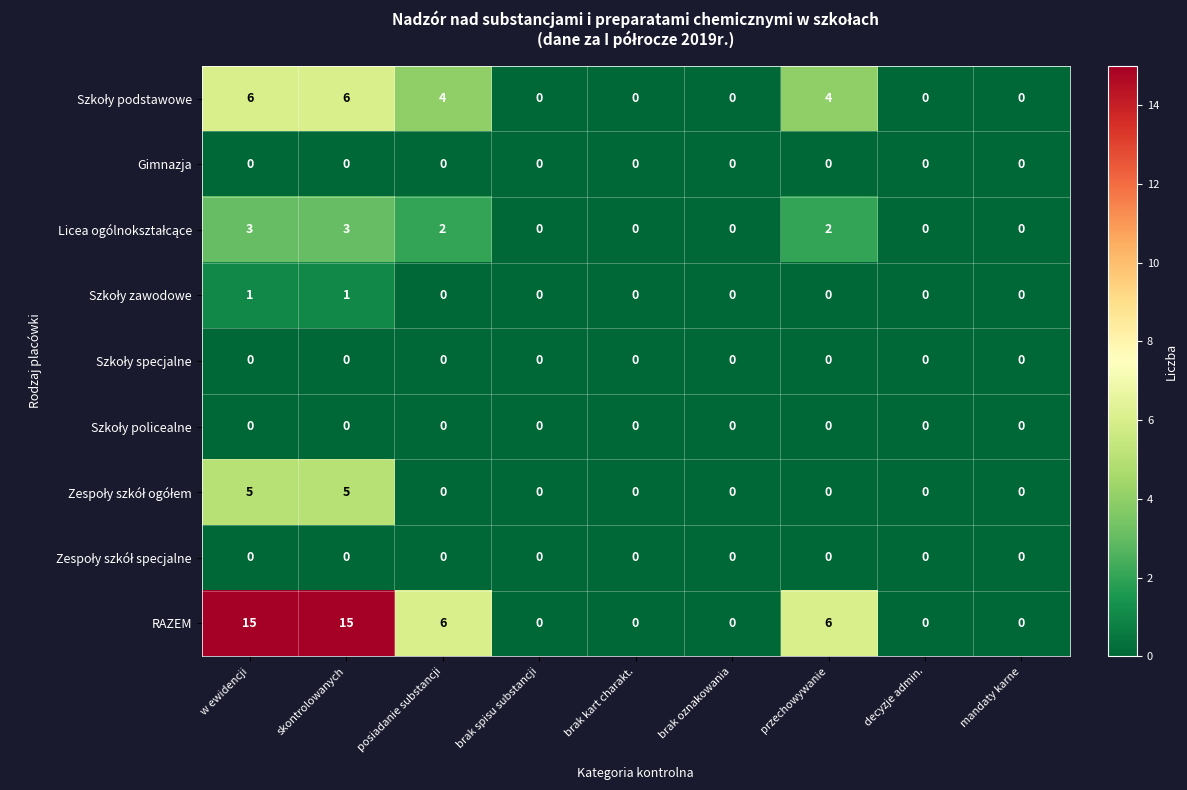

What is the difference between the second highest and second lowest values in the RAZEM series?

15